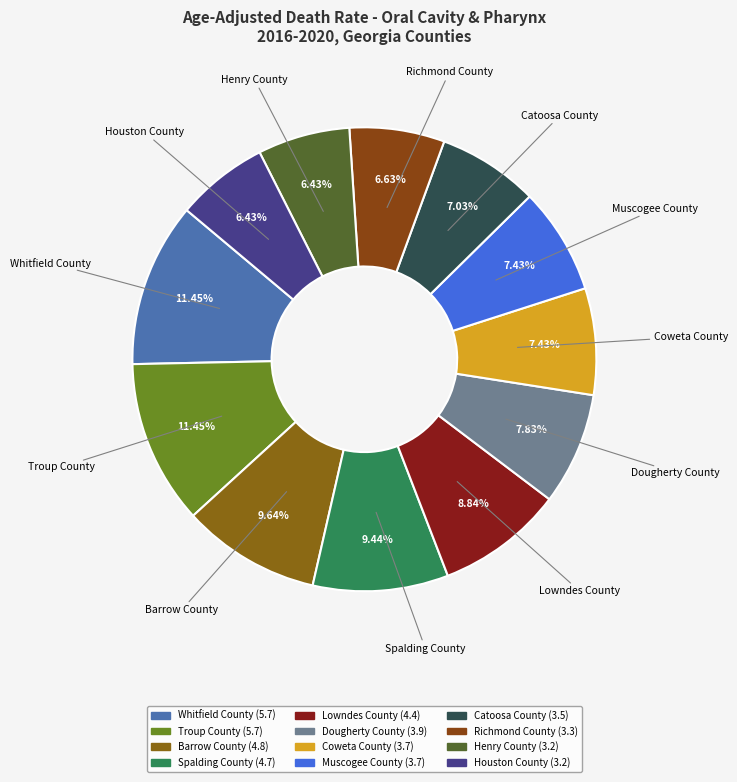

True or false: Houston County accounts for 6% of the total.

True